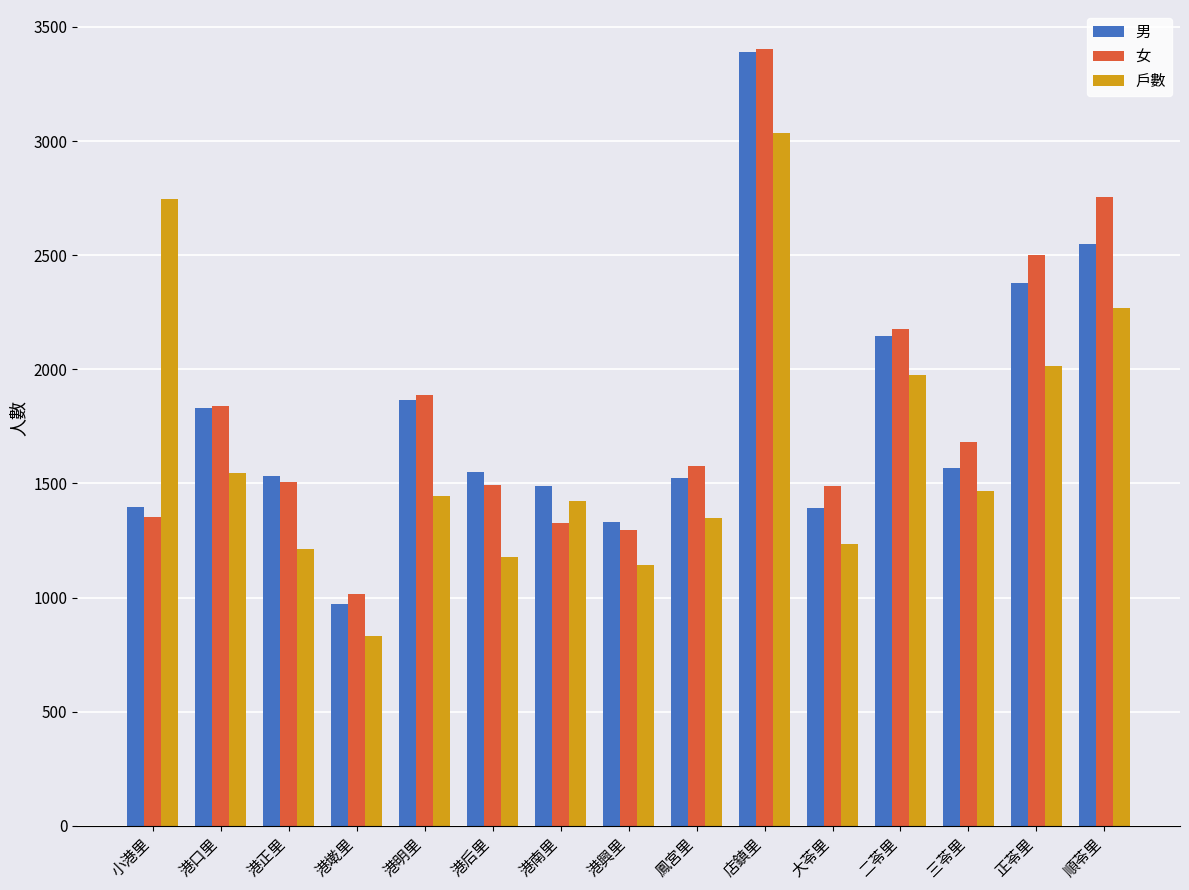

Which category has the highest value in the 男 series?

店鎮里